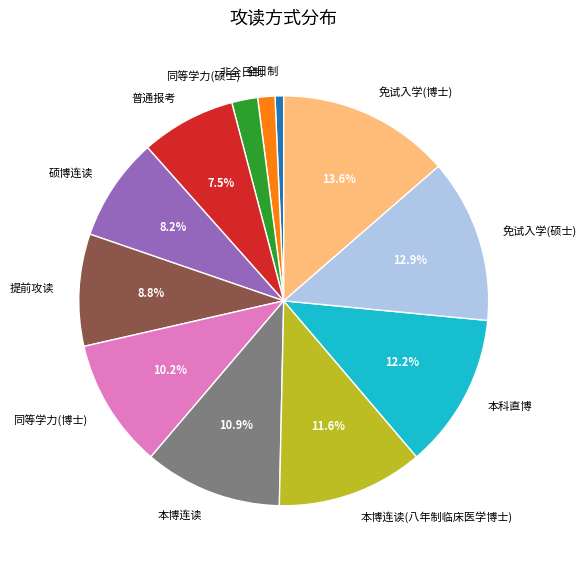

To the nearest percent, what is the combined percentage of 普通报考 and 本科直博?

20%